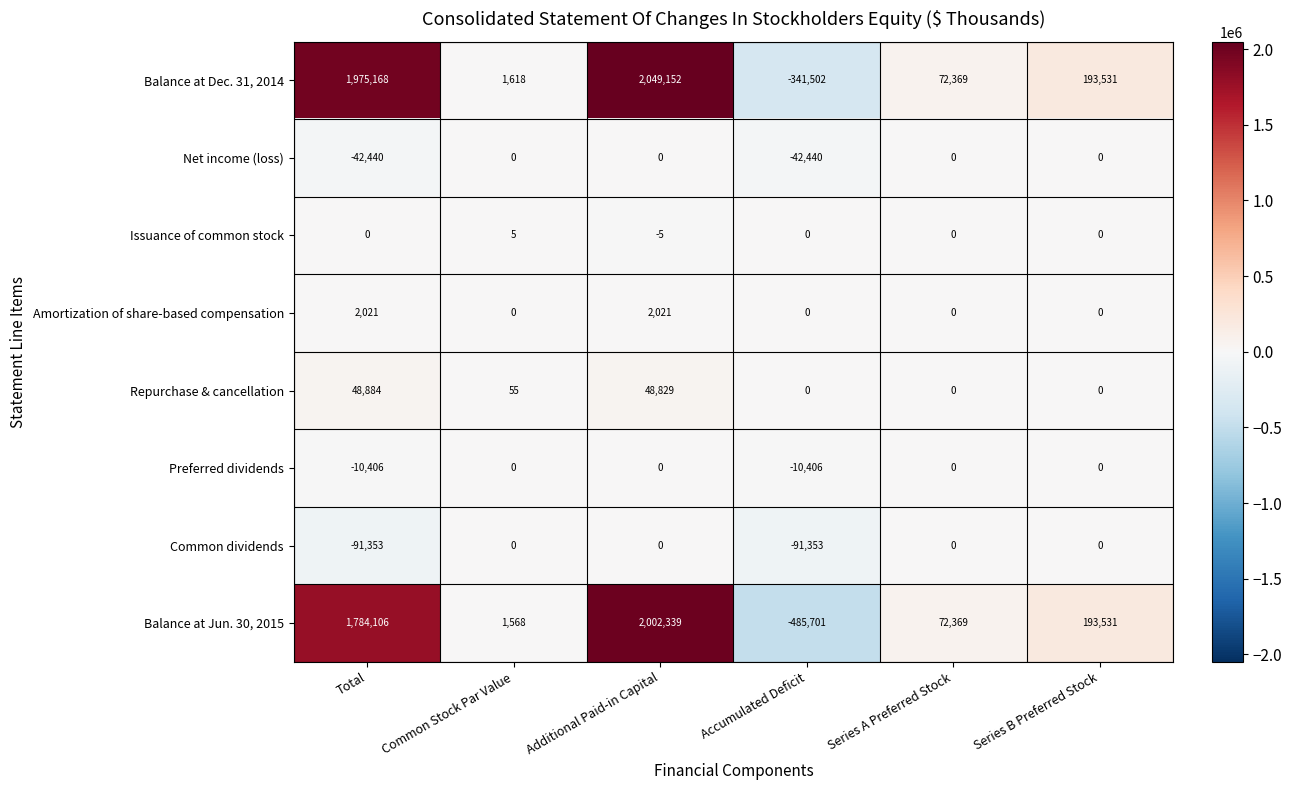

The Common dividends series shows 0 at Additional Paid-in Capital. True or false?

True